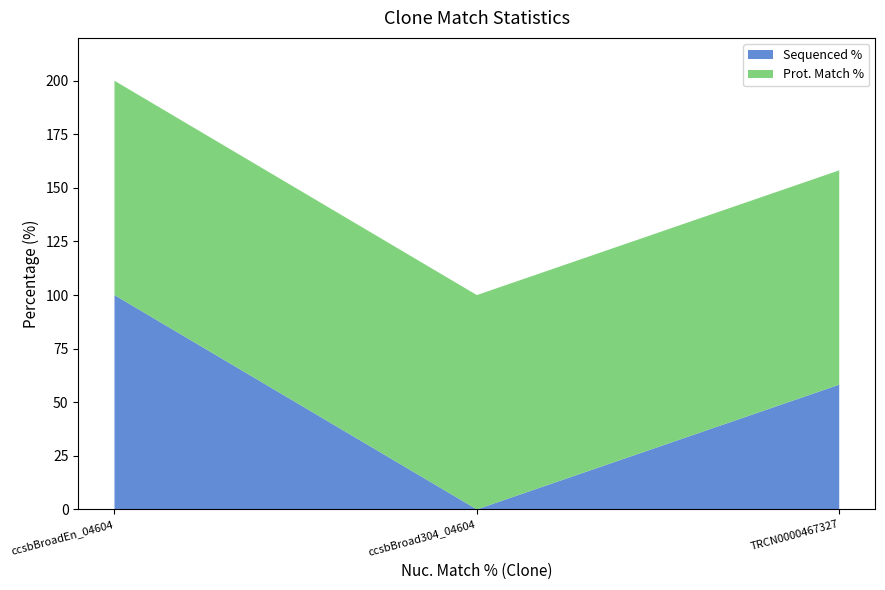

Reading left to right, transcribe all the data shown in this chart.

Sequenced %: 100.0	0.0	58.2
Prot. Match %: 100.0	100.0	100.0